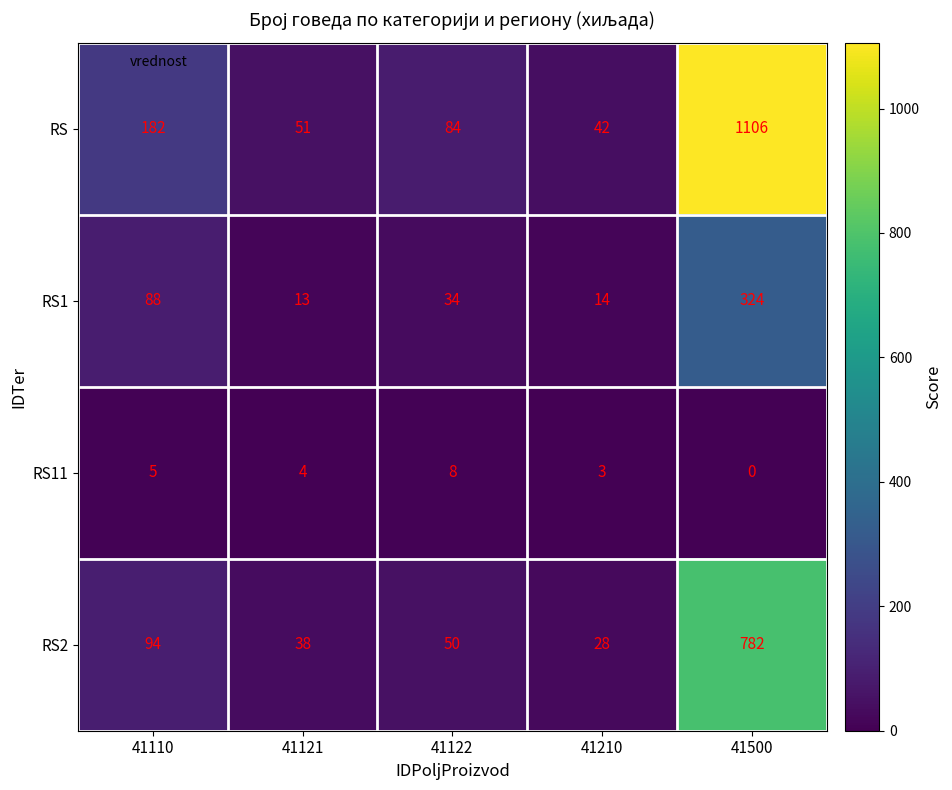

What is the average value of the RS2 series?

198